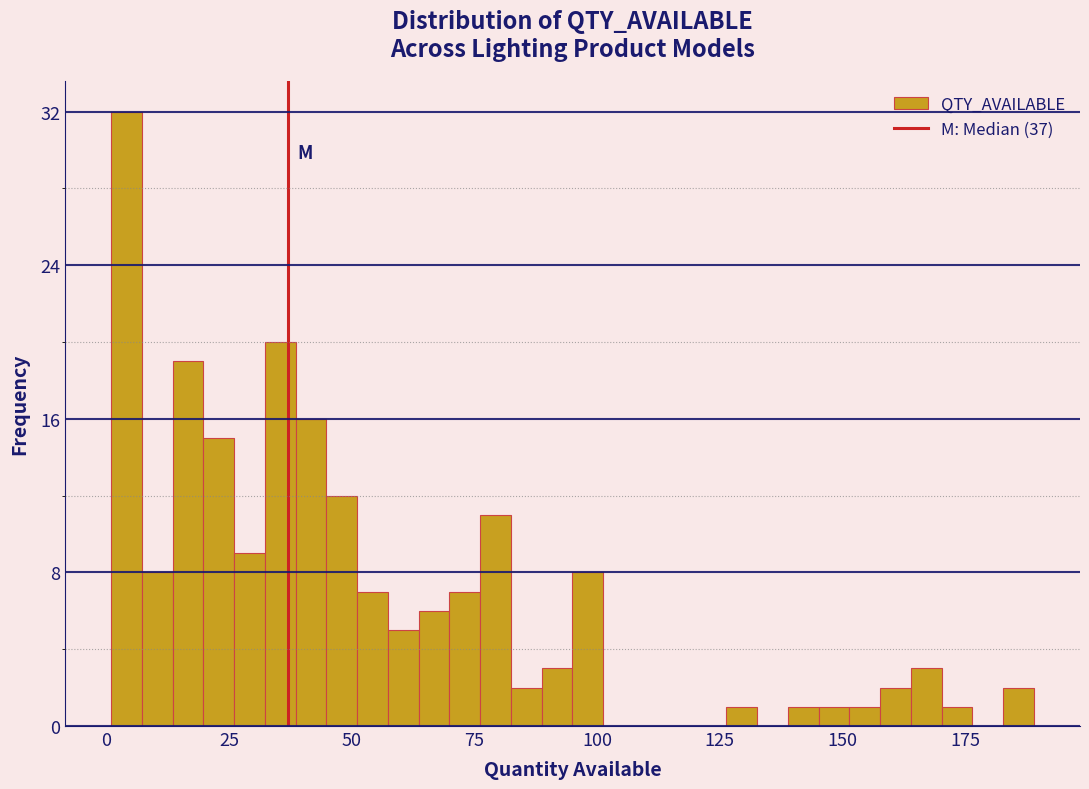

Read against the x-axis, roughly where is the centre of the tallest bar?

5